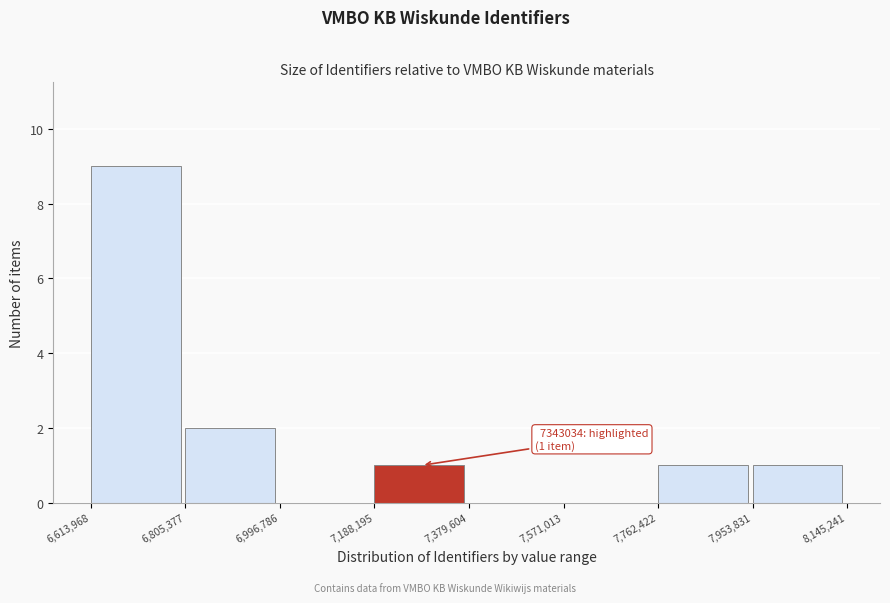

Over which range of the x-axis is the bar tallest?

6,613,968 to 6,805,377